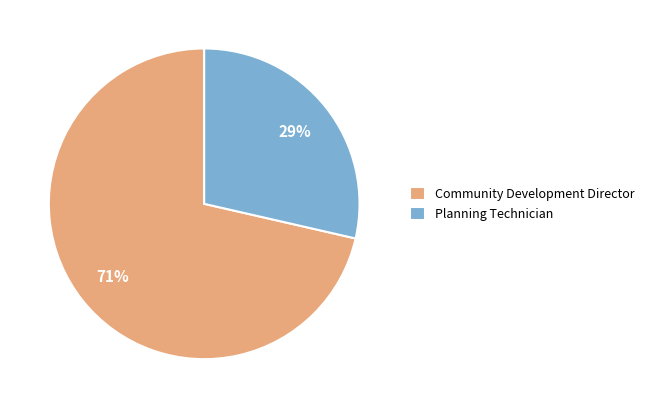

What is the majority slice?

Community Development Director